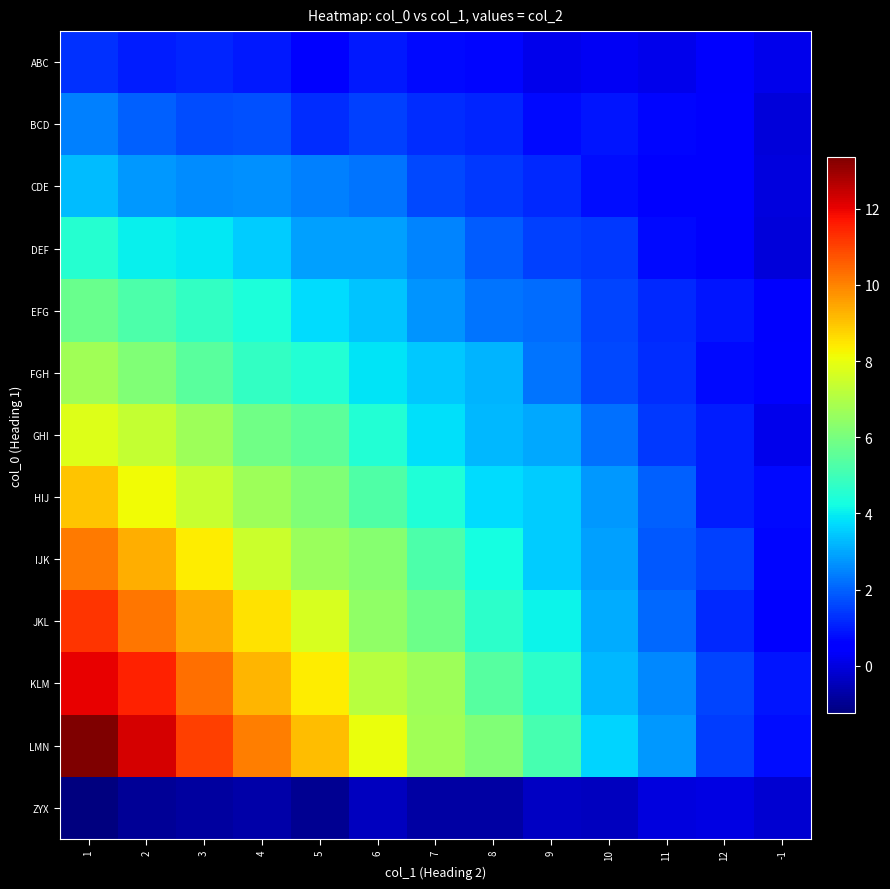

What is the total value across all series at 3?

72.1